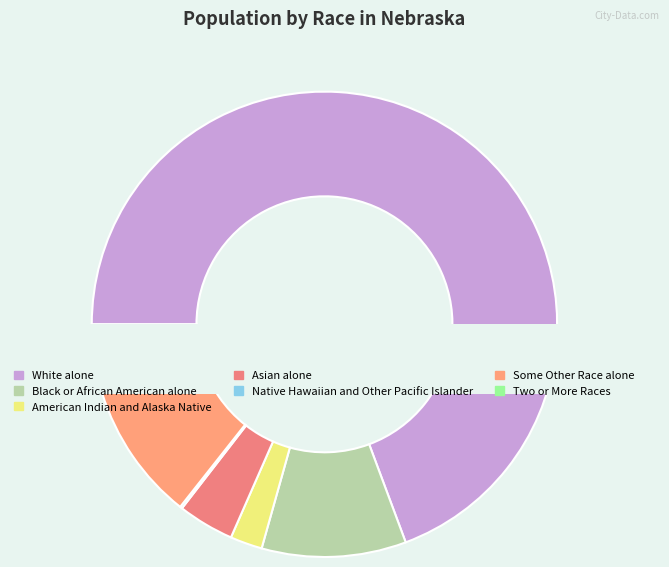

How many segments does this pie chart have?

7